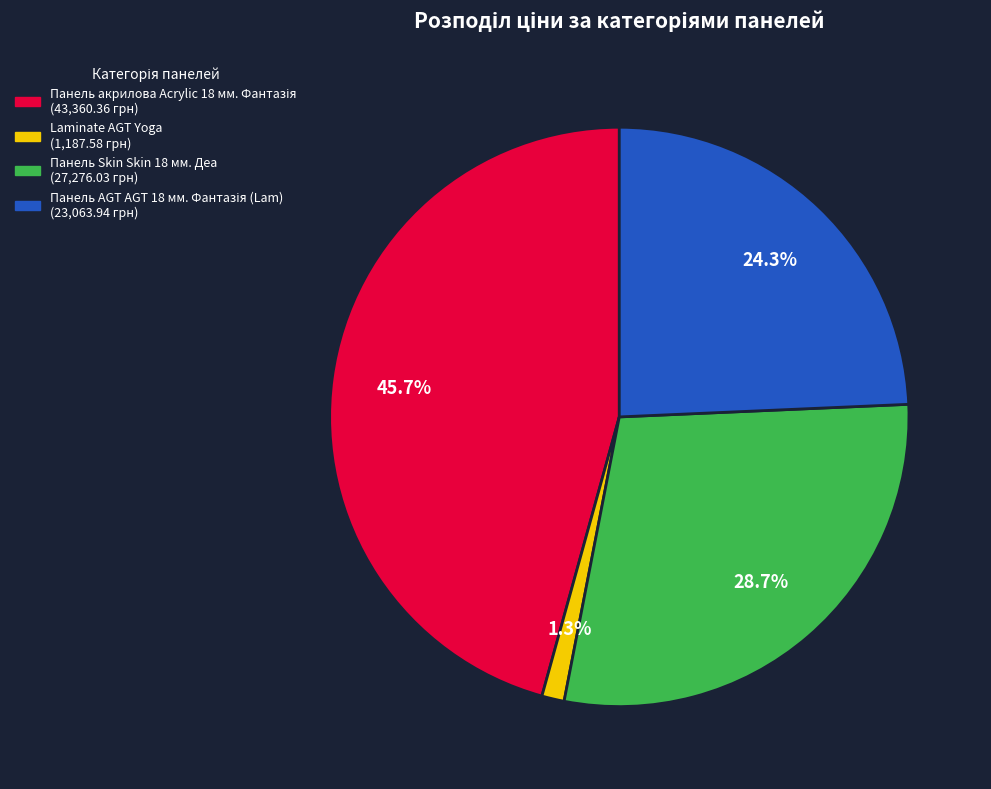

Does any single category account for the majority?

No